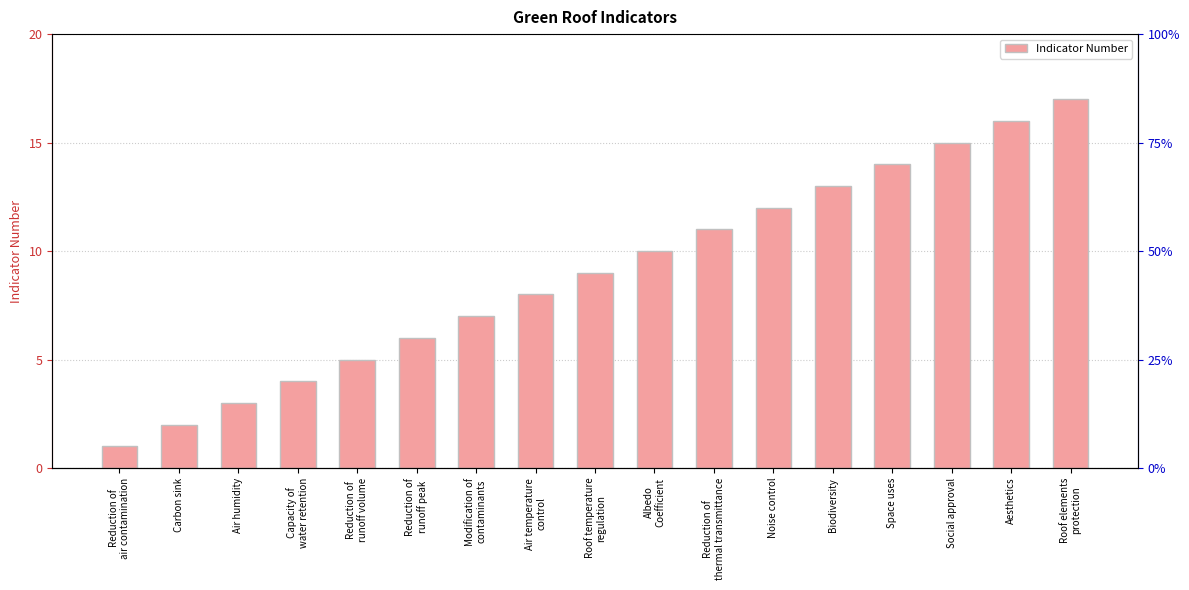

How many bars are there in total?

17